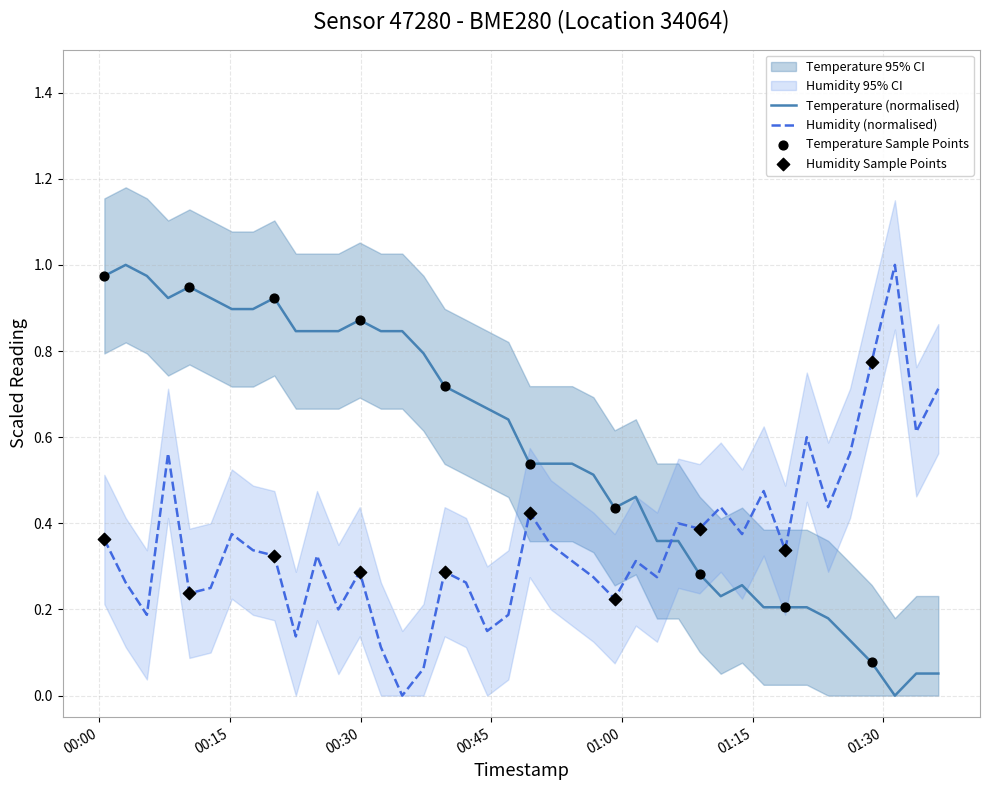

At which category is the sum across all series the highest?

2022-11-15T00:07:53